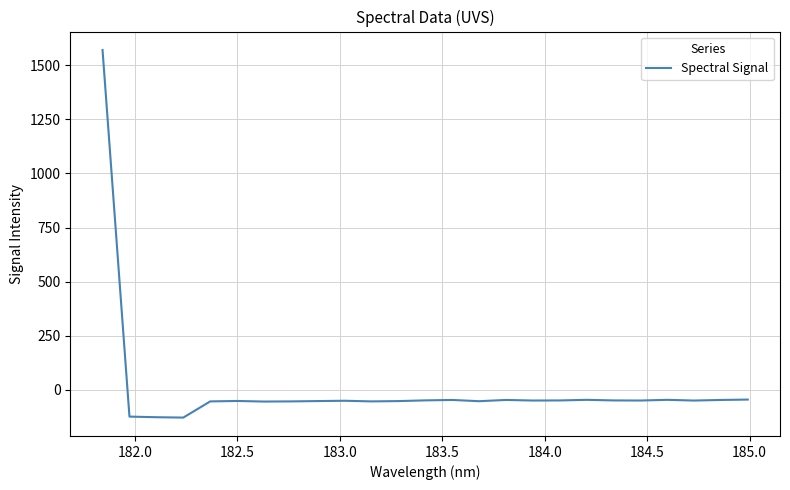

How many categories are shown in the chart?

25